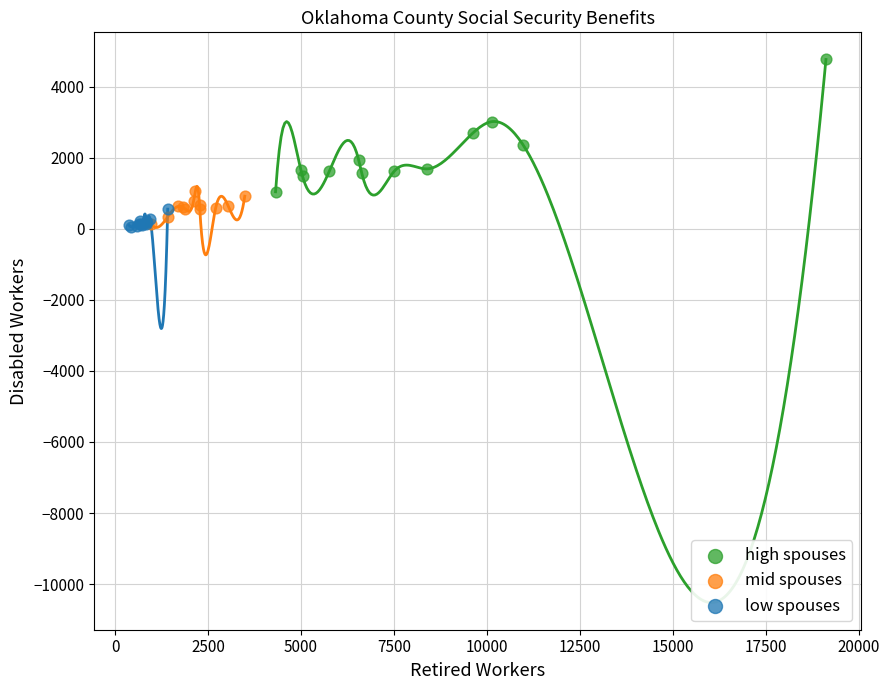

Which series contains the highest Y value?

high spouses